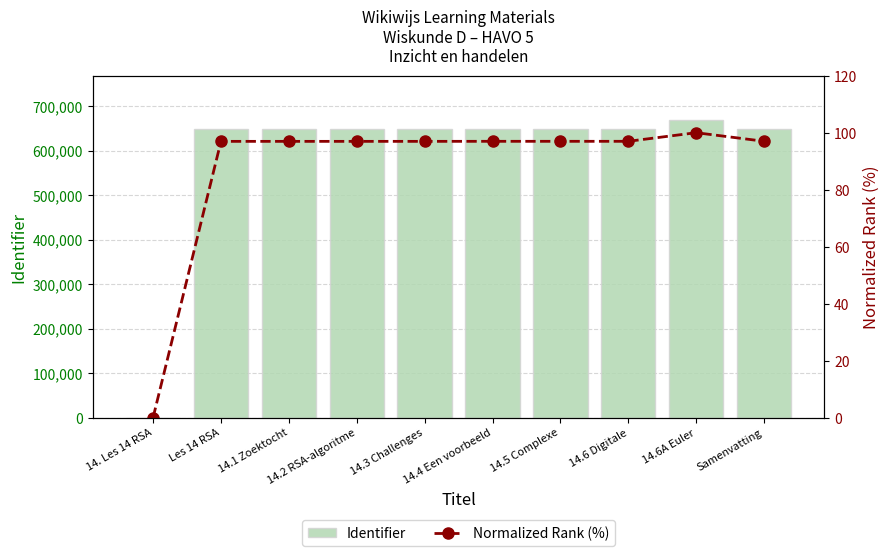

What is the sum of all Identifier values?

5851538